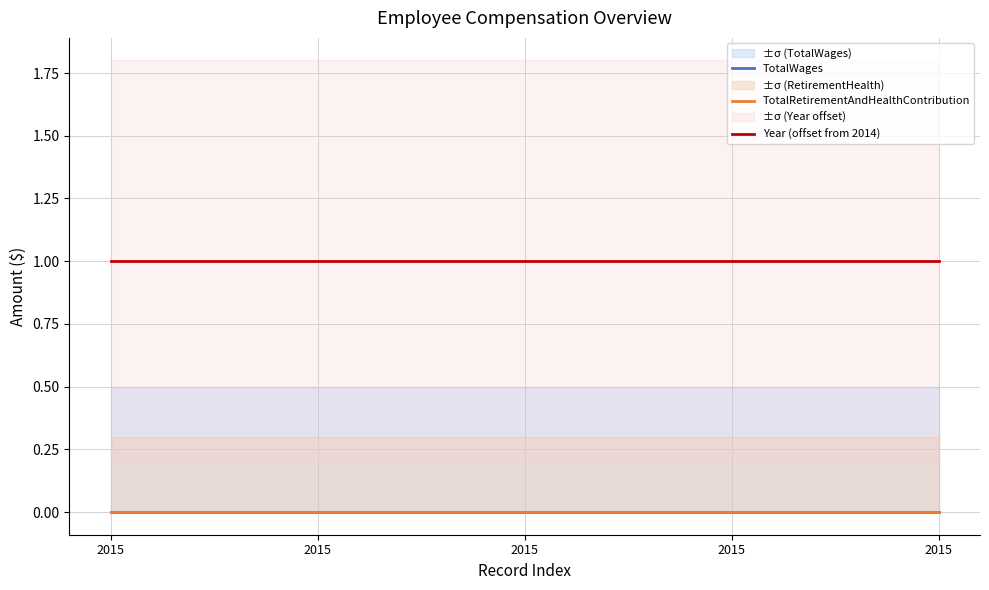

Is it true that TotalRetirementAndHealthContribution equals 0 at 2015?

True